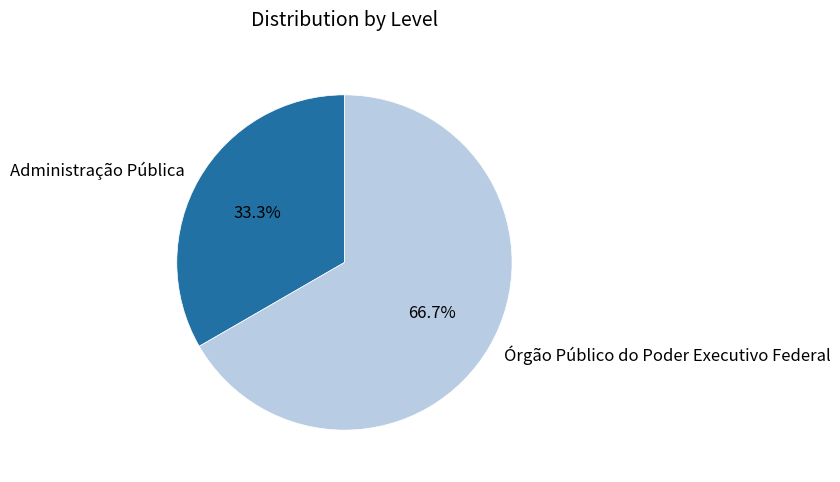

Which slice represents more than half of the pie?

Órgão Público do Poder Executivo Federal